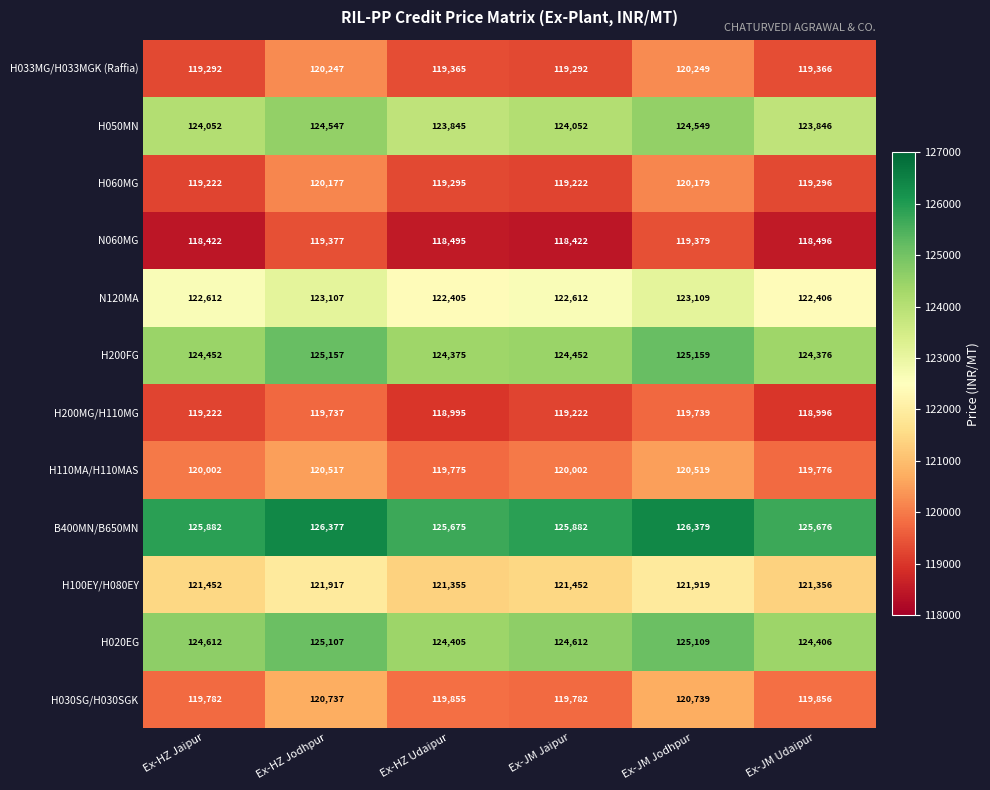

What is the difference between the maximum and minimum values in the H050MN series?

704